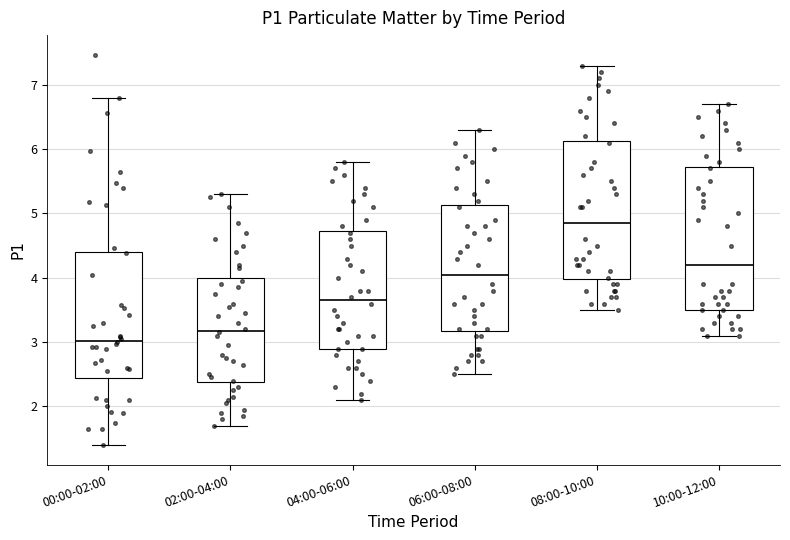

Where is the upper edge of the box for 08:00-10:00 on the y-axis? The values are not printed on the chart, so give them approximately, as read against the axis.

6.1